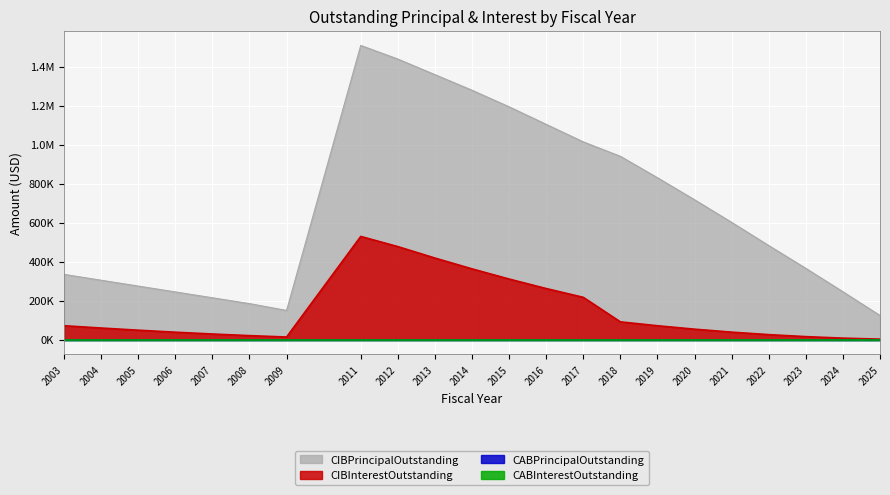

True or false: CIBInterestOutstanding and CIBPrincipalOutstanding intersect in this chart.

False